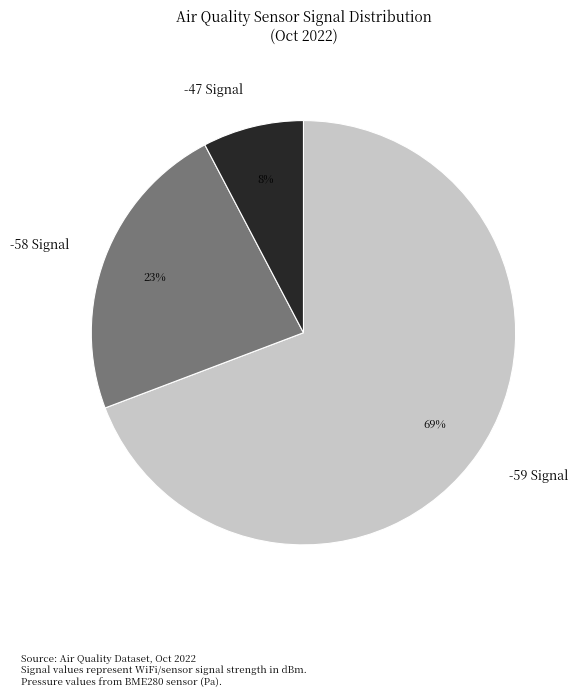

Count the number of slices in the pie.

3